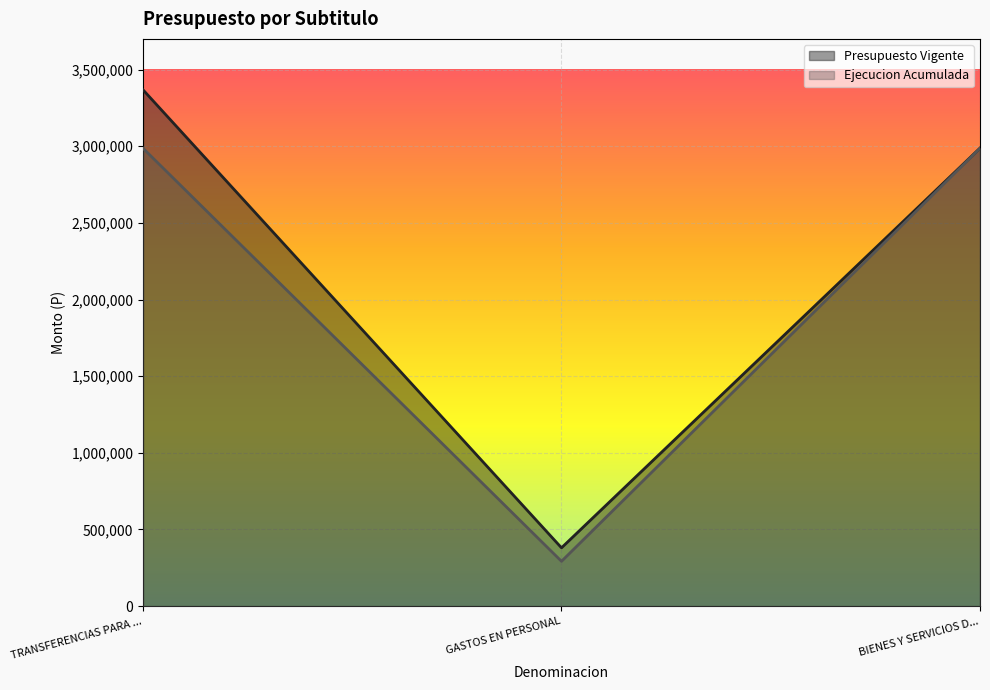

What position from the right is TRANSFERENCIAS PARA ...?

3